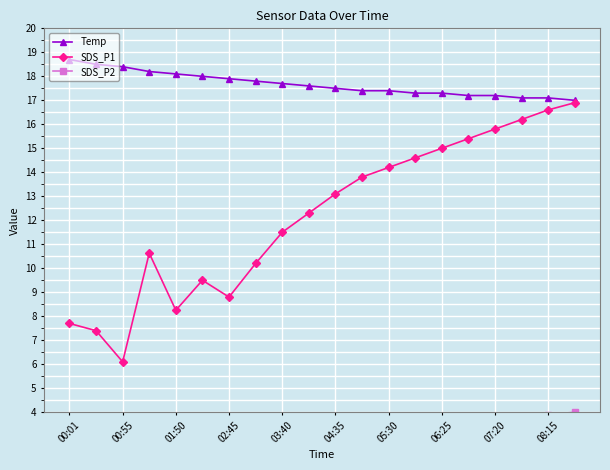

True or false: SDS_P2 and Temp intersect in this chart.

False